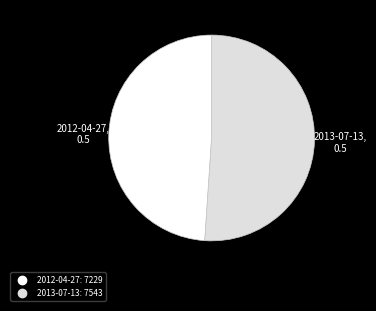

What is the ratio of the value at 2013-07-13 to the value at 2012-04-27?

1.0